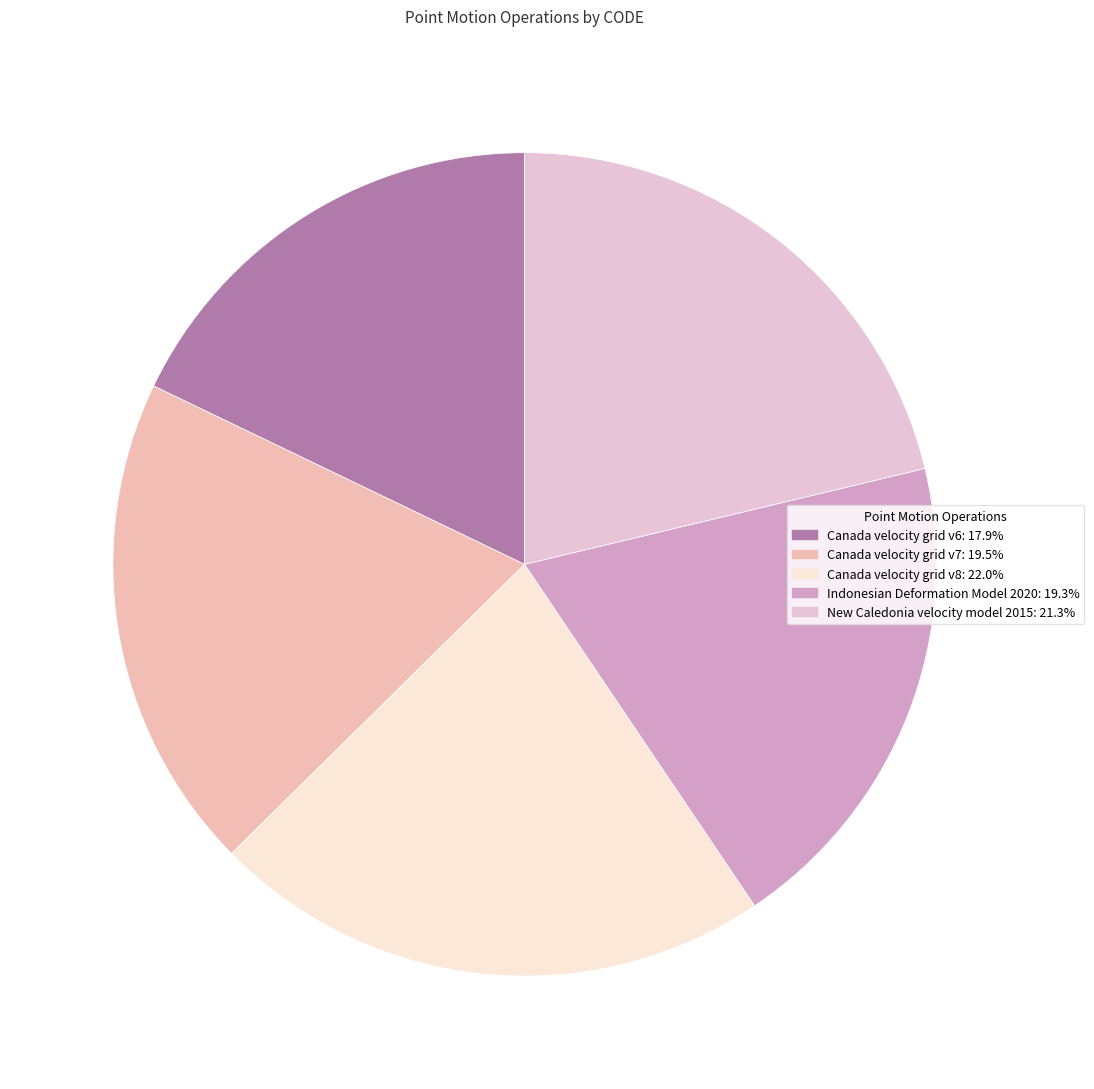

To the nearest percent, what is the difference between the largest and smallest slice percentages?

4%